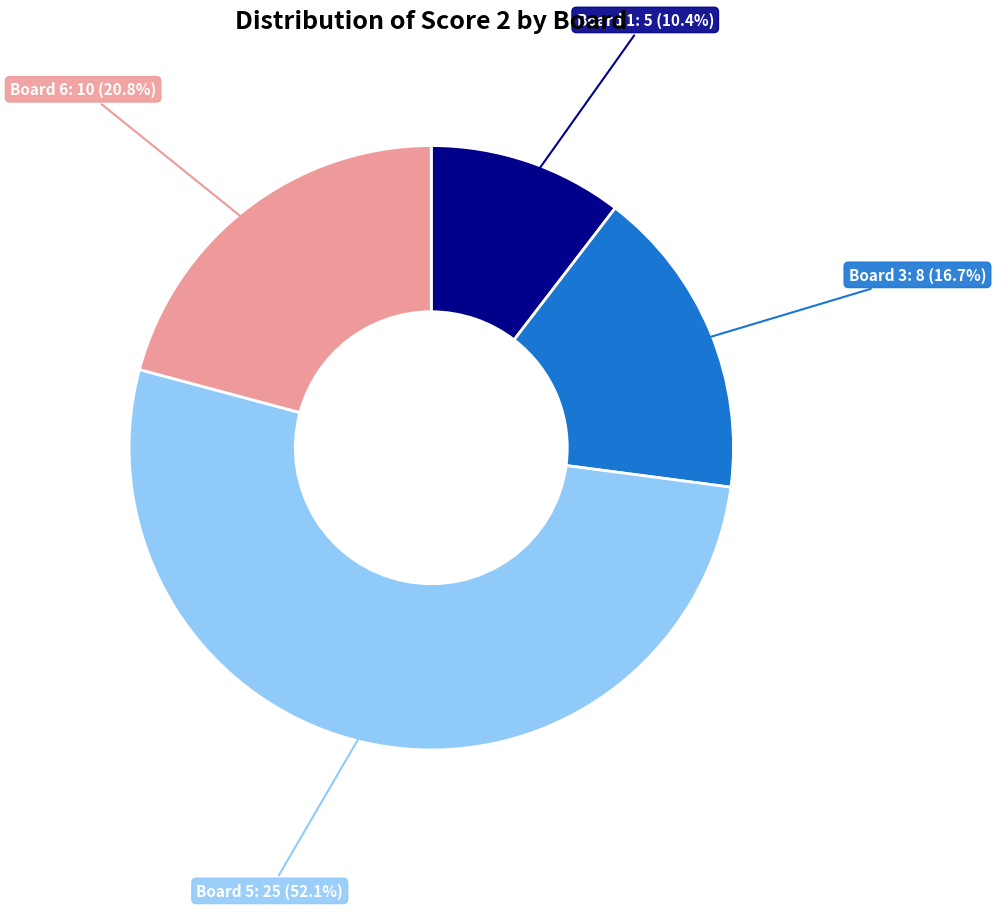

What is the ratio of the value at Board 1 to the value at Board 6?

0.5